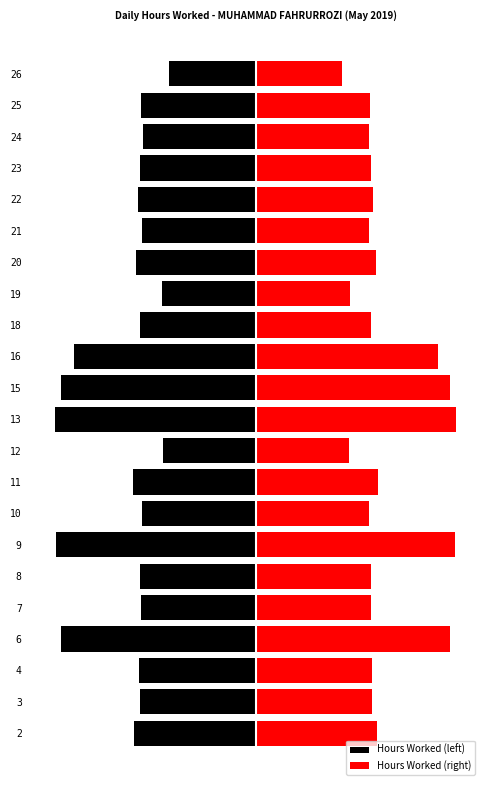

At how many categories does at least one series exceed 0?

22